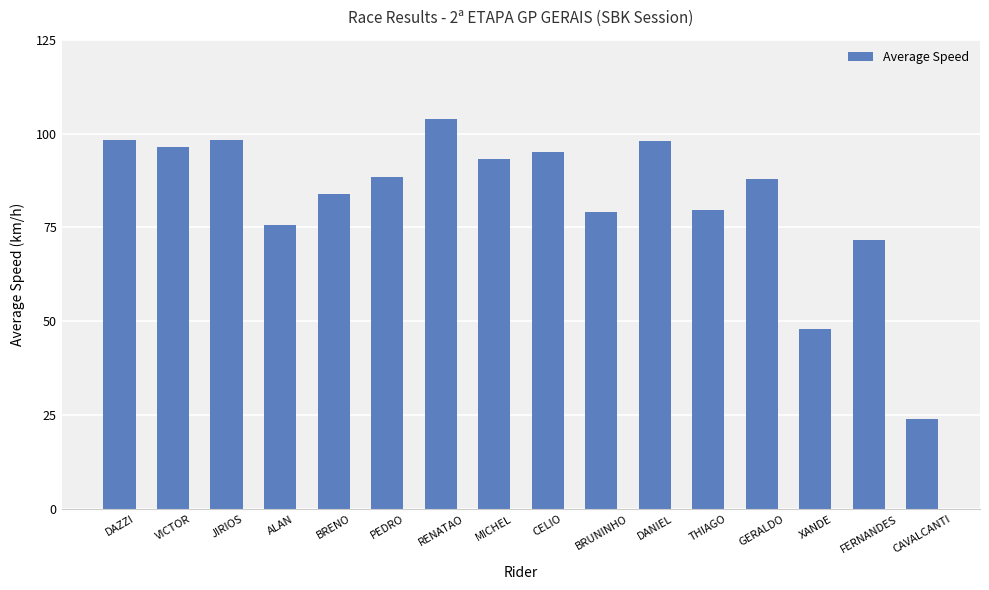

What is the label of the 14th bar from the left?

XANDE